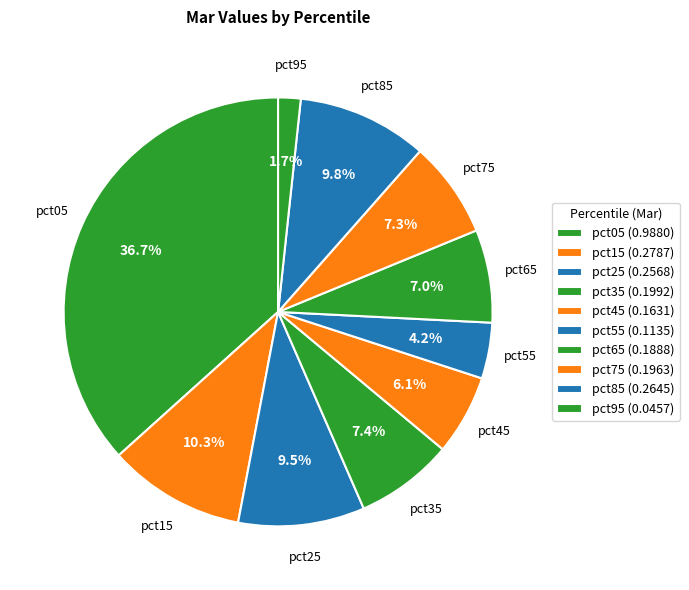

Is there any slice that represents more than half of the pie?

No